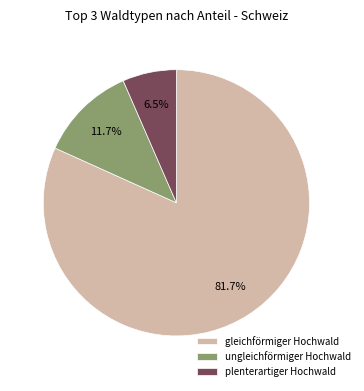

Does gleichförmiger Hochwald represent more than half of the total?

Yes